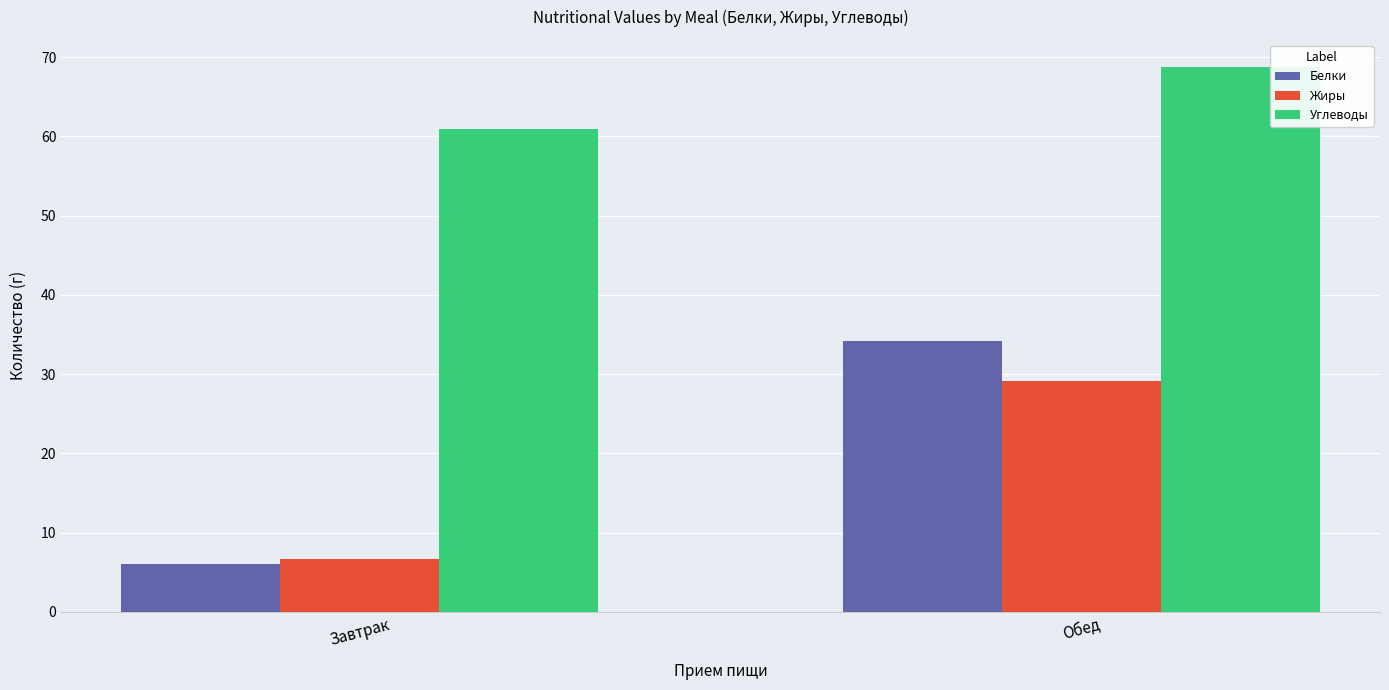

Count the number of categories in the chart.

2